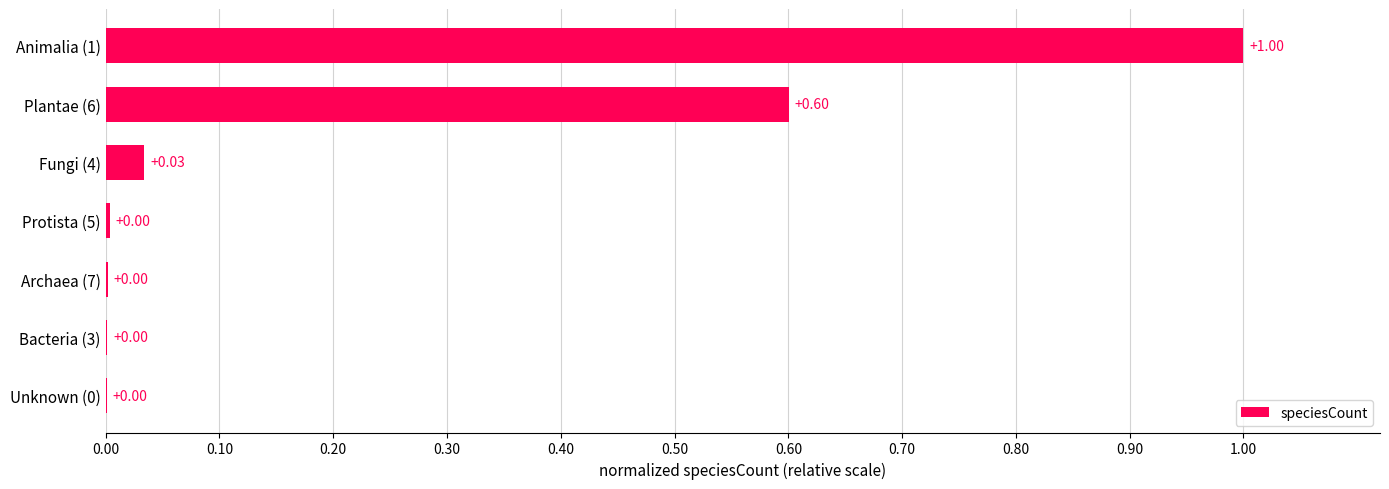

What is the sum of all values?

1.6